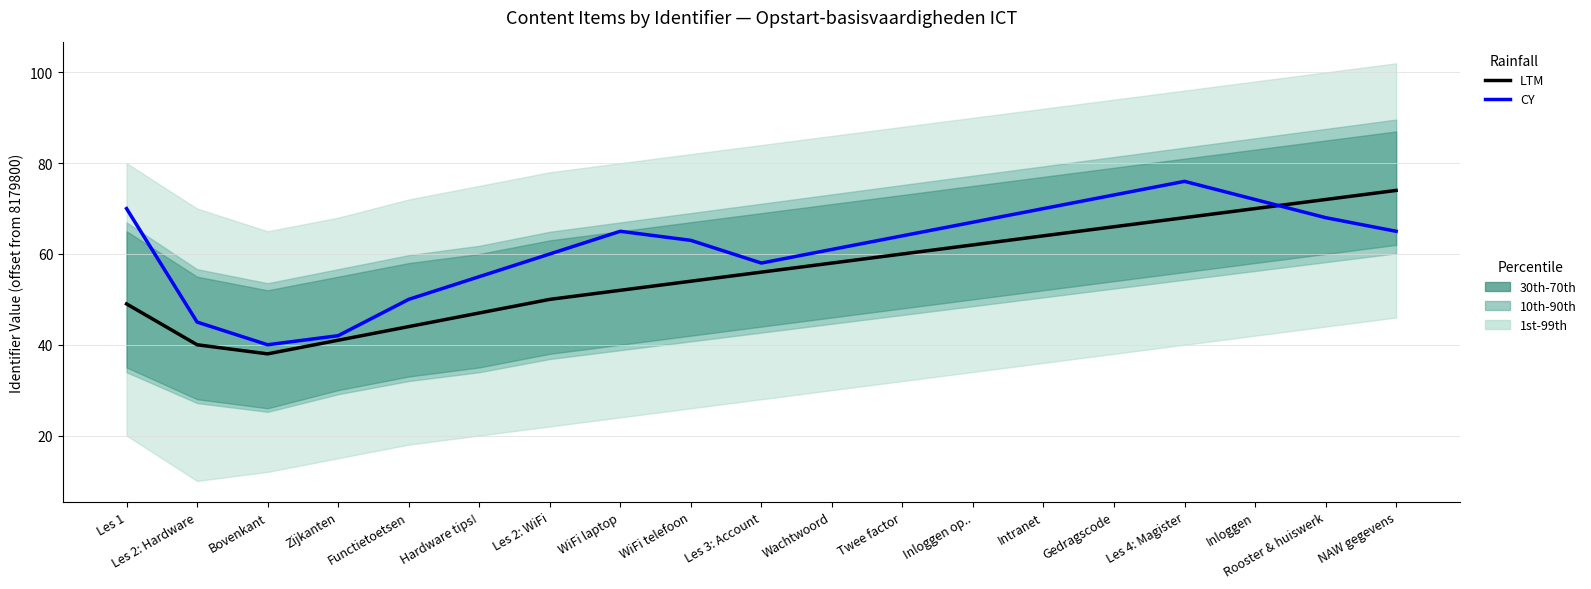

What is the value of the LTM point at the 2nd from the left?

40